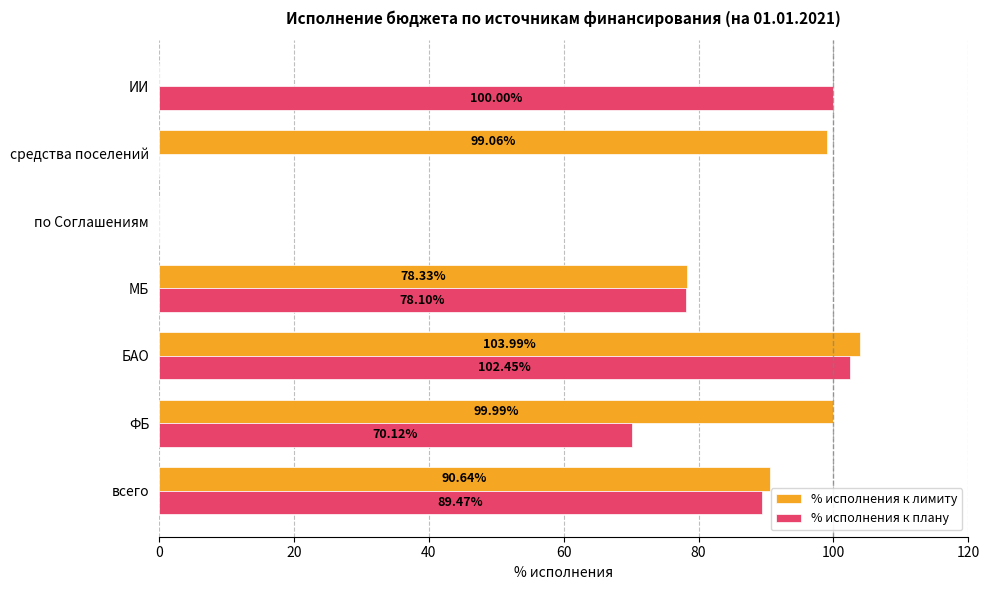

What is the sum of all % исполнения к лимиту values?

472.0